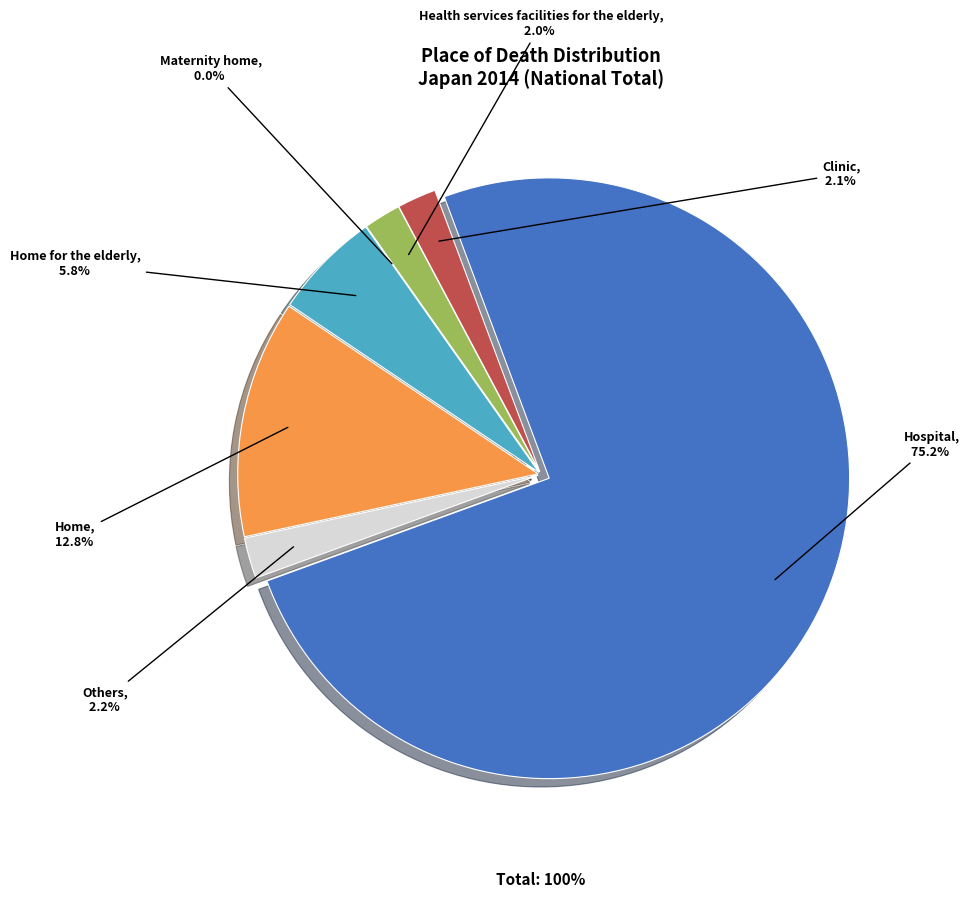

To the nearest percent, what is the difference between the Home for the elderly and Health services facilities for the elderly slice percentages?

4%